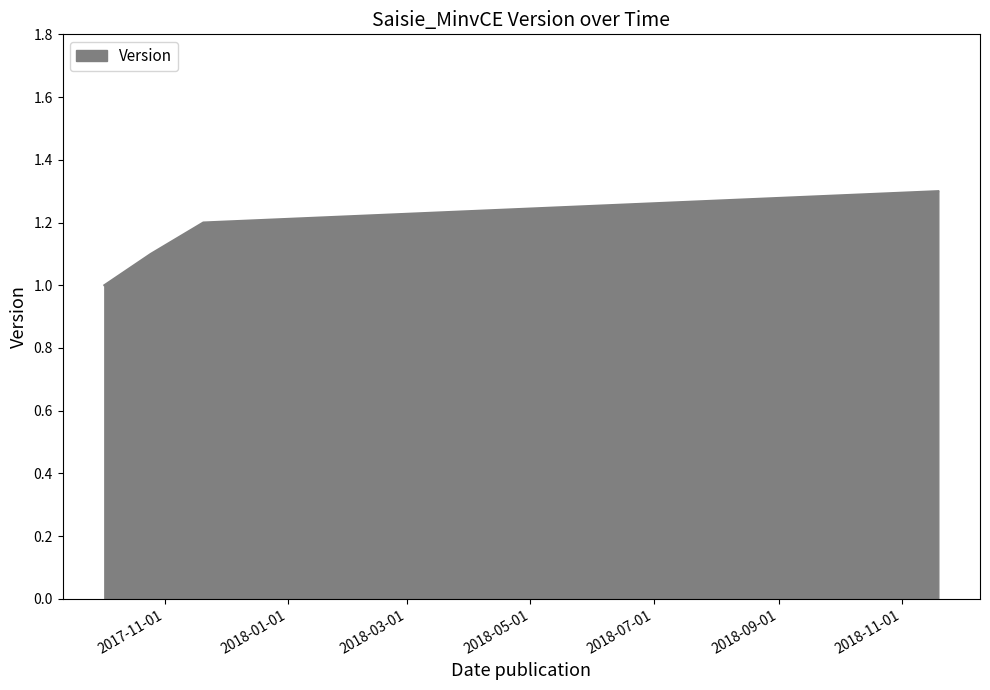

Count the number of data series in this chart.

1